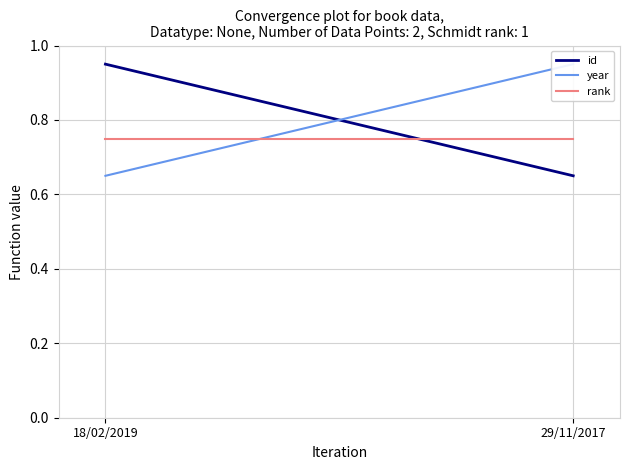

Which category has the lowest value across all series?

29/11/2017